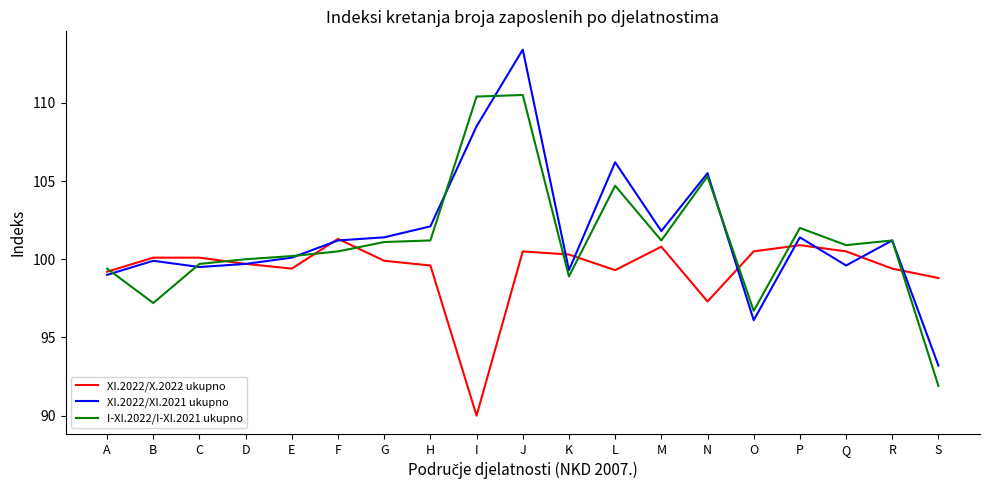

What is the greatest value displayed?

113.4